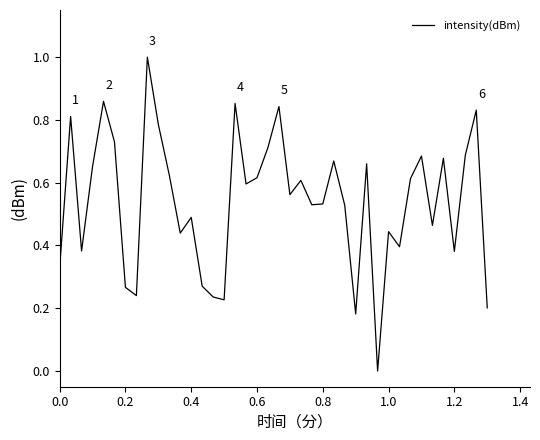

What is the difference between the maximum and minimum values?

1.0